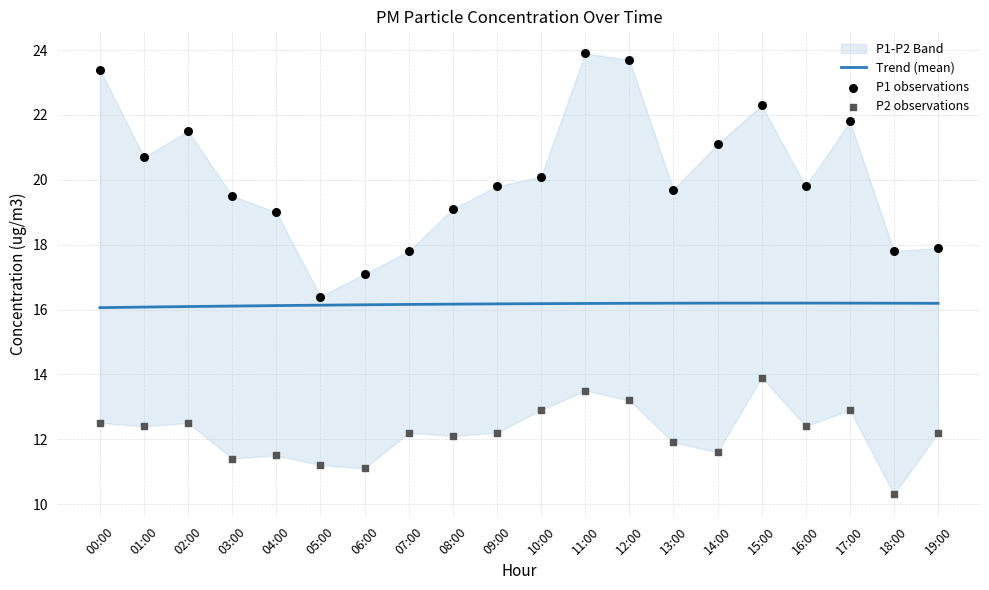

Which series has the widest spread of Y values?

P1 observations